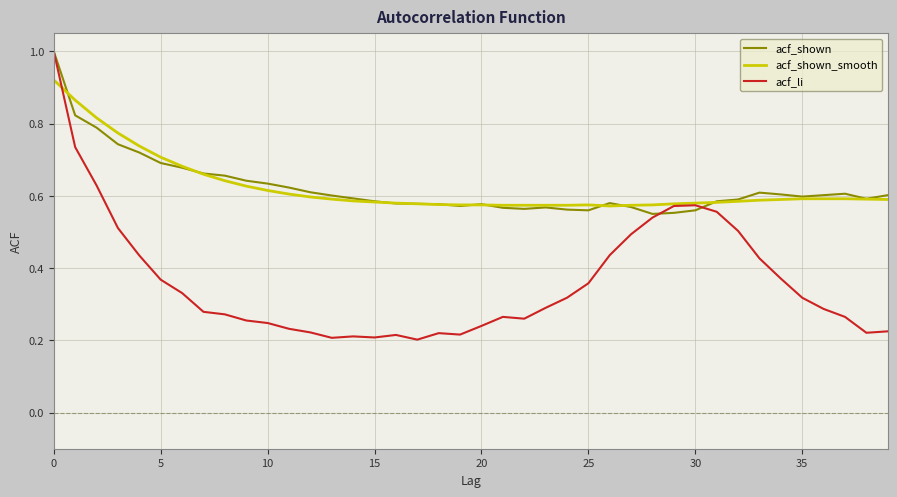

What is the maximum value for acf_shown?

1.0